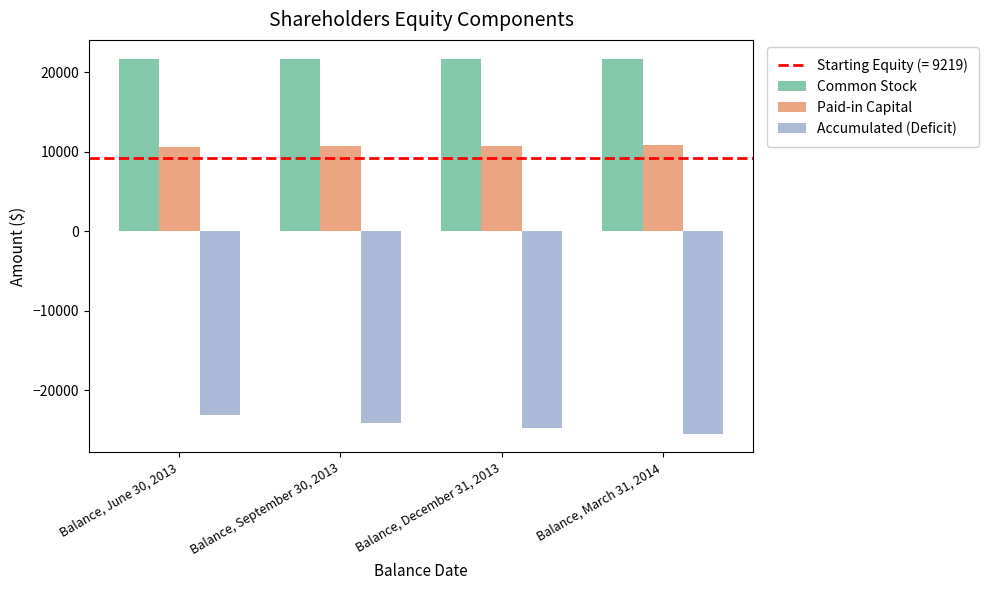

What is the smallest value displayed?

-25409